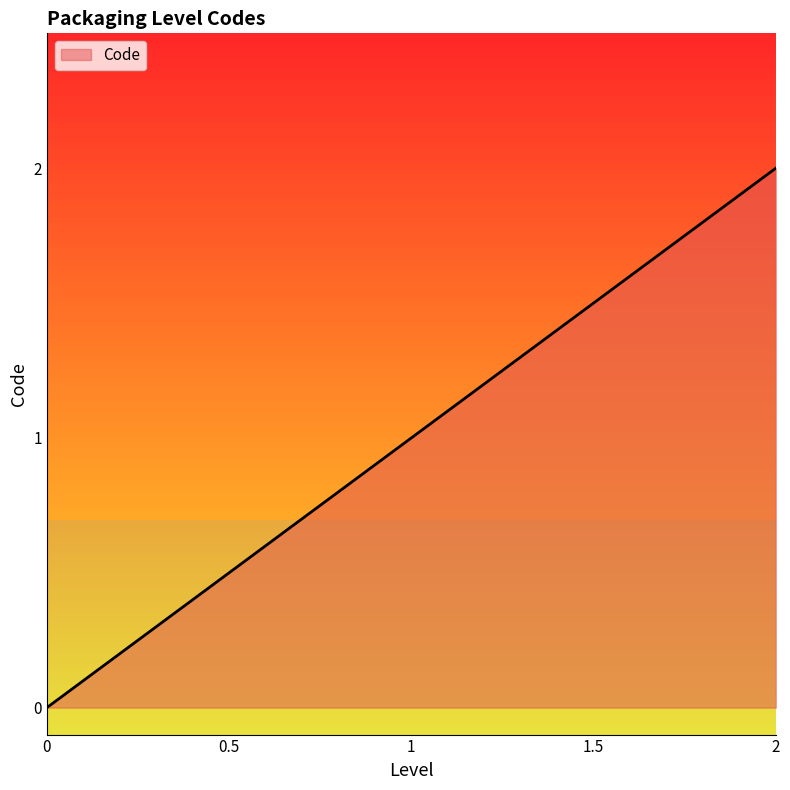

Does the chart have visible grid lines?

No